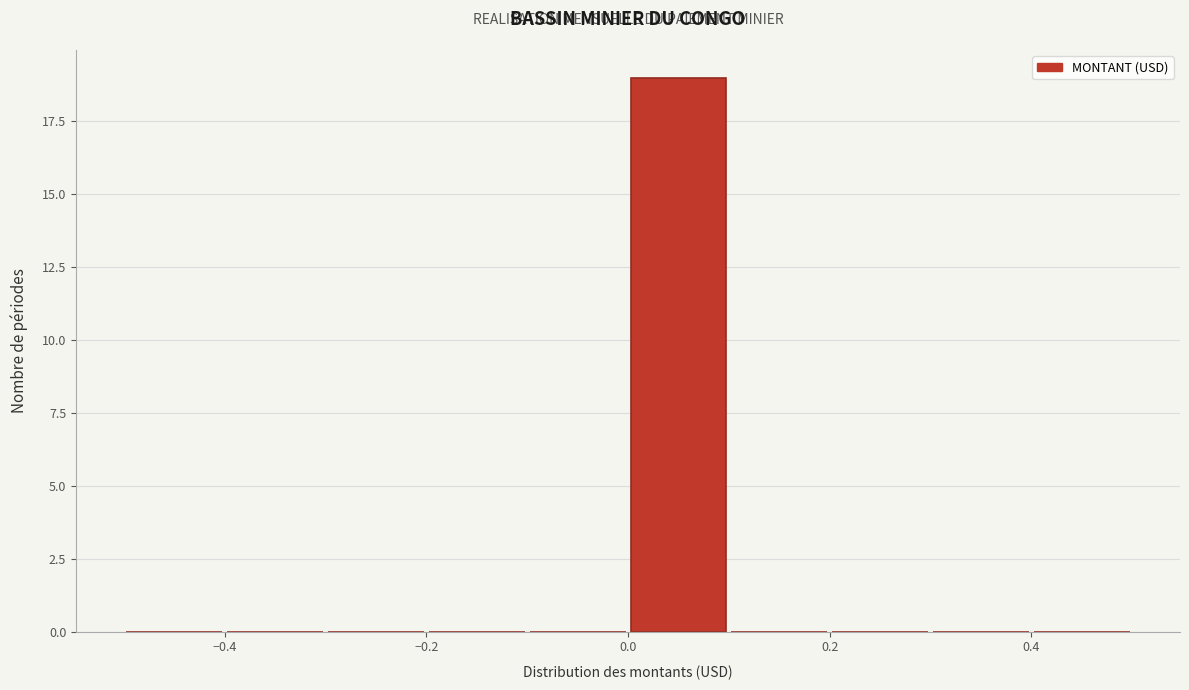

What is the height of the bar covering 0.0 to 0.1 on the x-axis? The values are not printed on the chart, so give them approximately, as read against the axis.

19